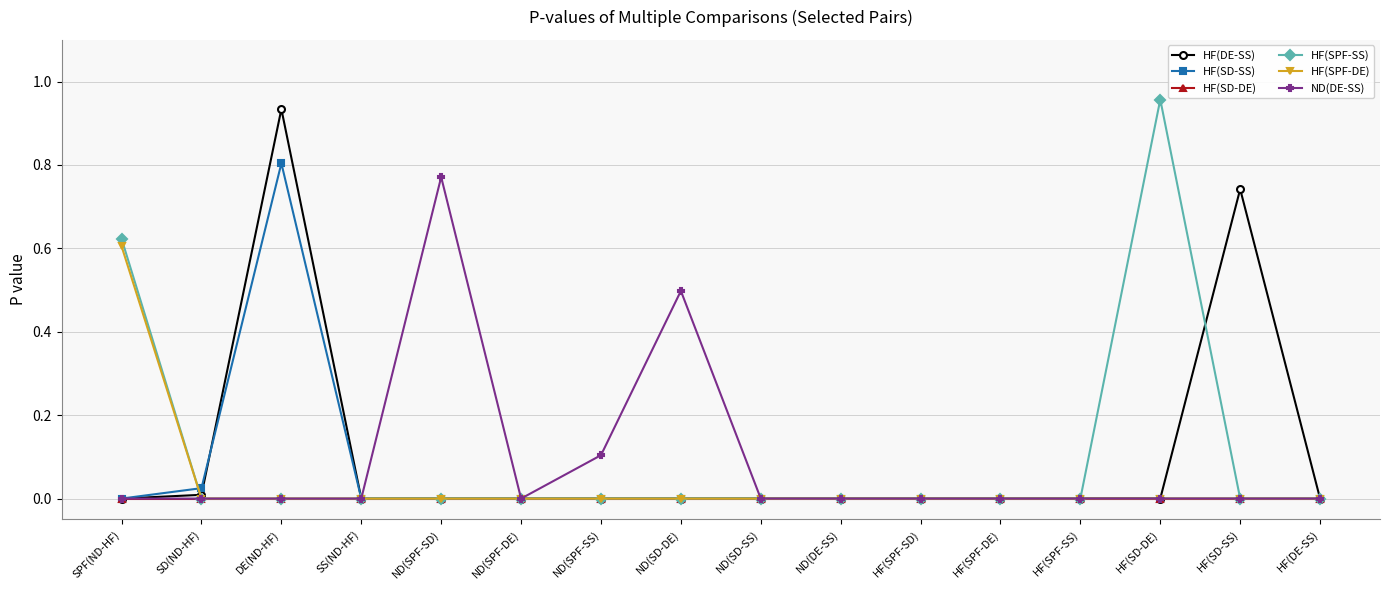

At which category is the sum across all series the highest?

DE(ND-HF)